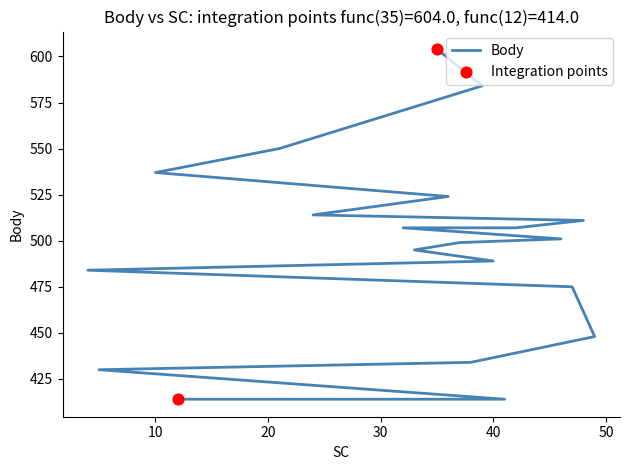

What is the change in value from 48 to 12?

-97